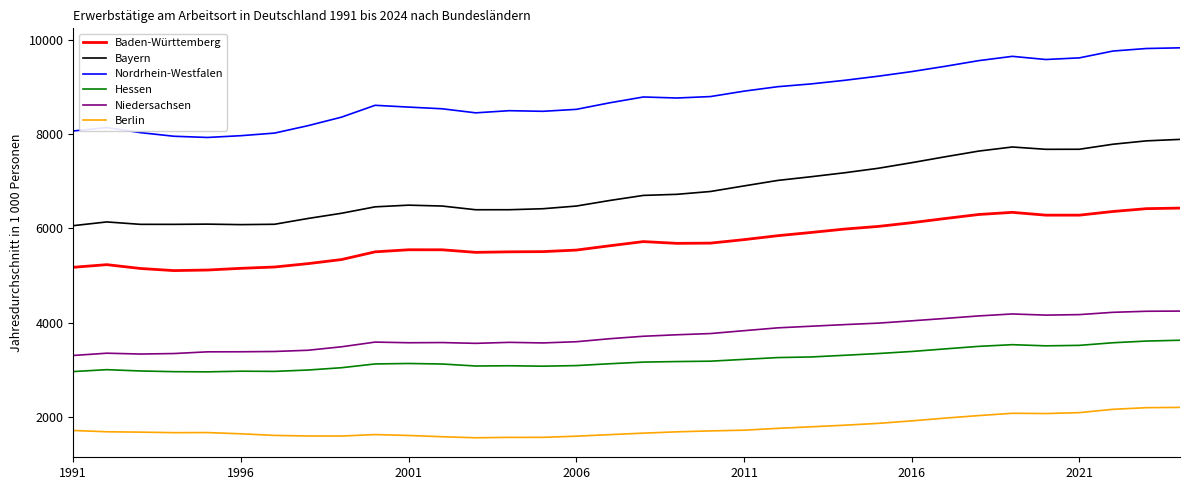

What is the difference between the second highest and minimum values in the Berlin series?

639.8